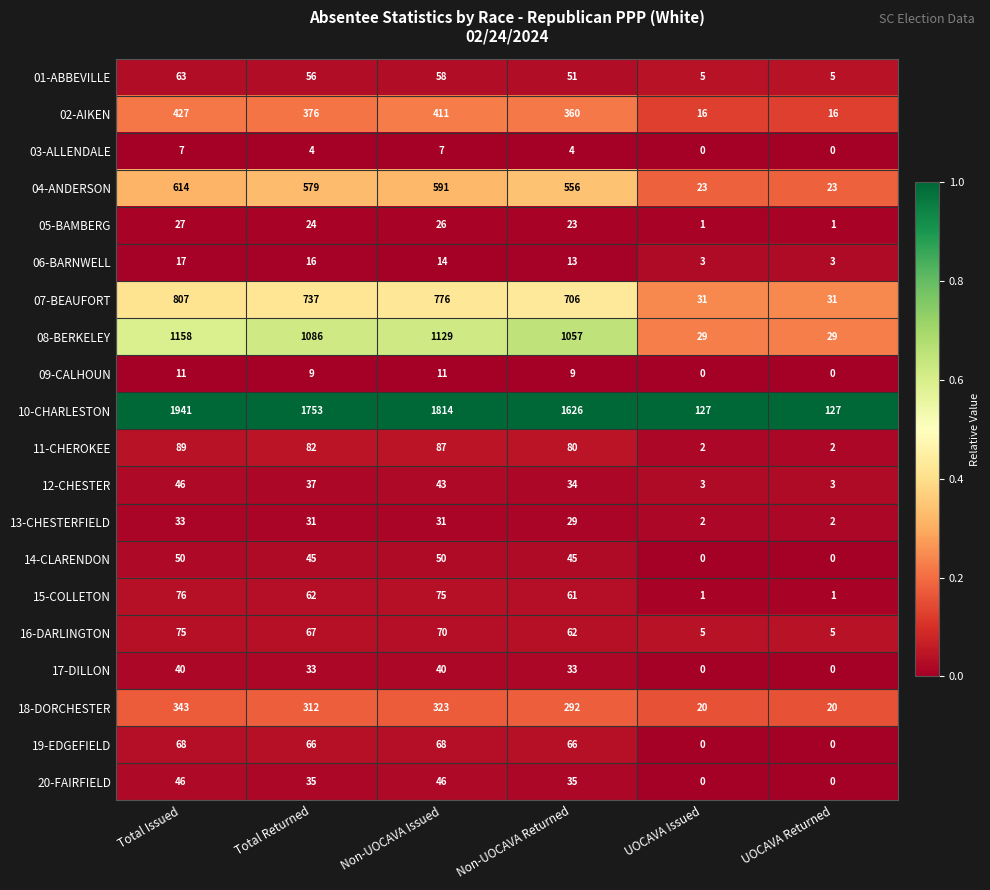

What value does the 11-CHEROKEE series have at Non-UOCAVA Returned, to the nearest 10?

80